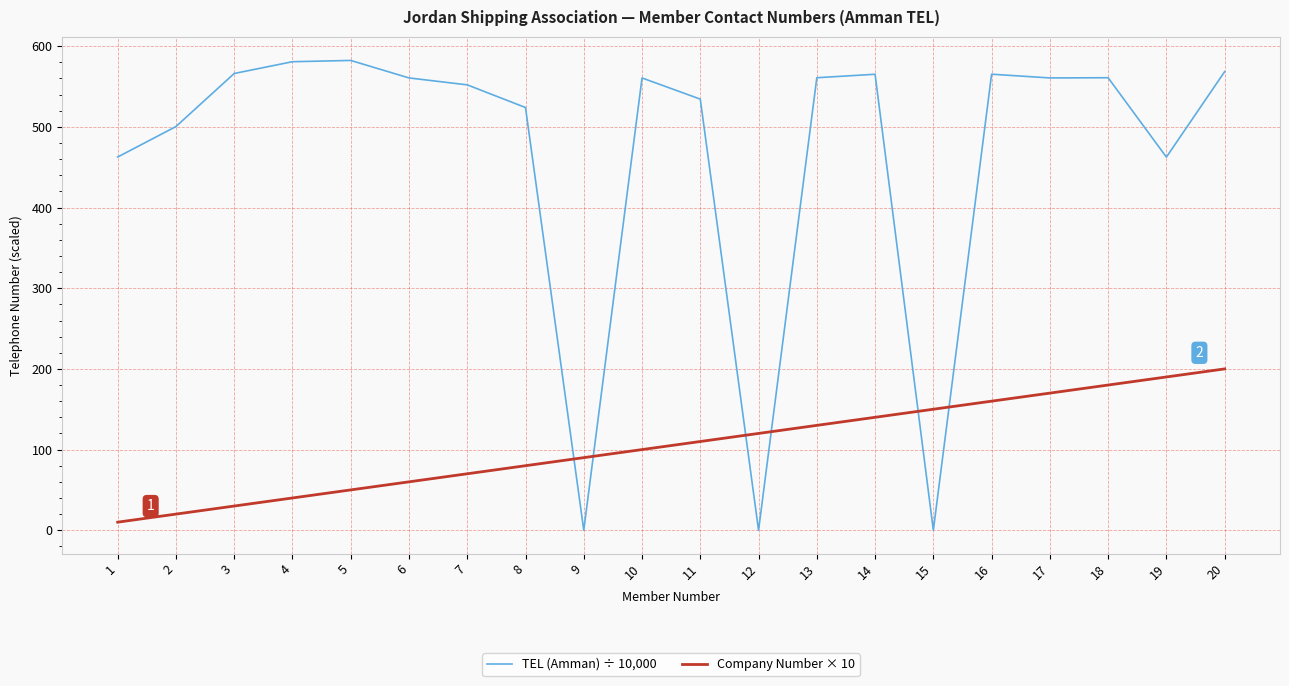

List the series in order of their peak value, highest first.

TEL (Amman) ÷ 10,000, Company Number × 10